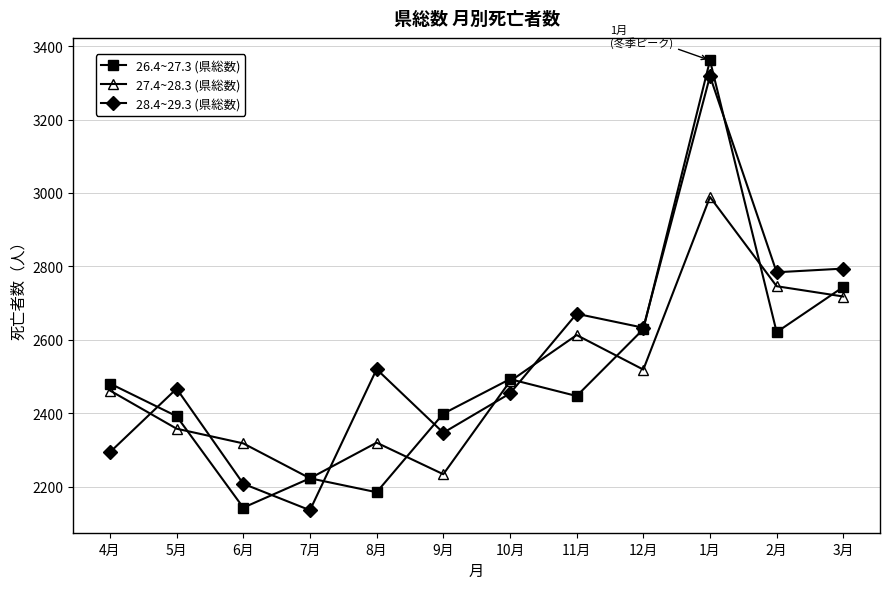

What is the sum of the 28.4~29.3 (県総数) values at 4月 and 3月?

5088